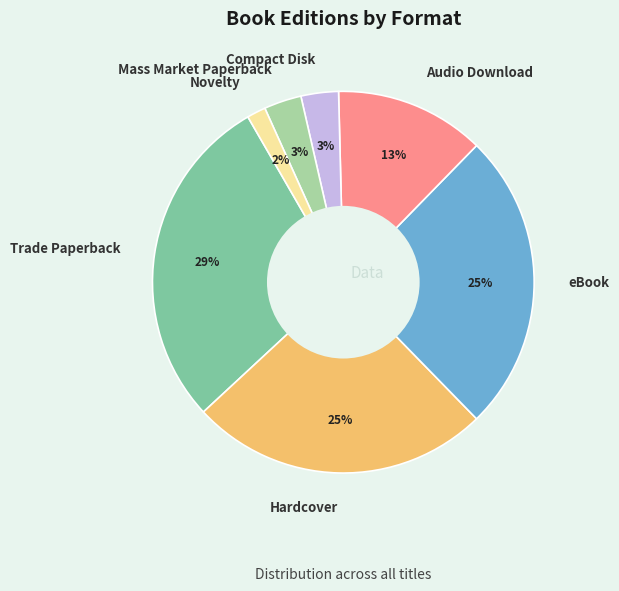

Does any single category account for the majority?

No